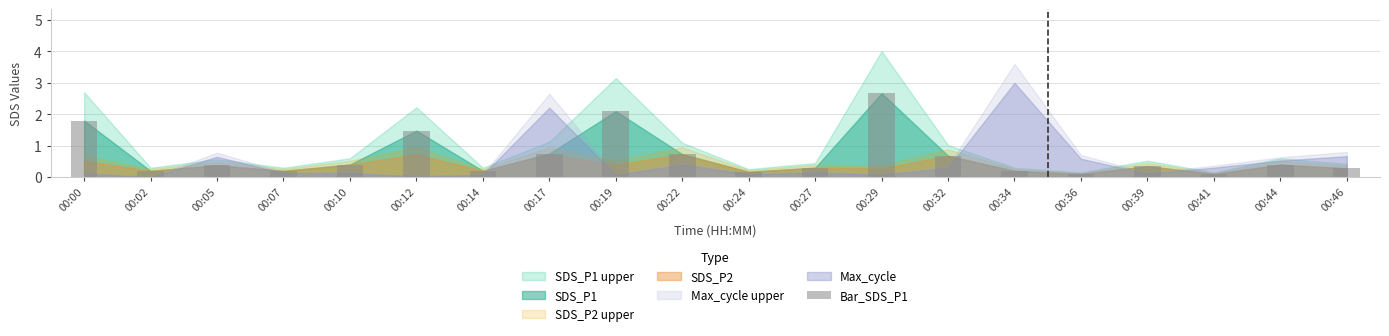

Count the number of categories in the chart.

20